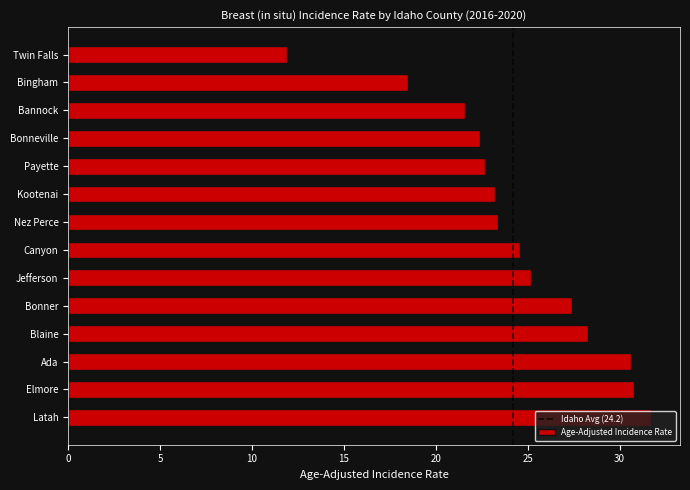

Are the bars grouped side by side (vs. stacked)?

No